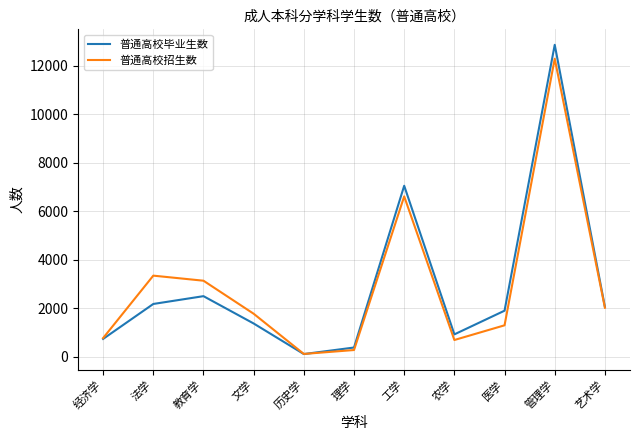

Read the 普通高校招生数 value at 管理学, to the nearest 10.

12290